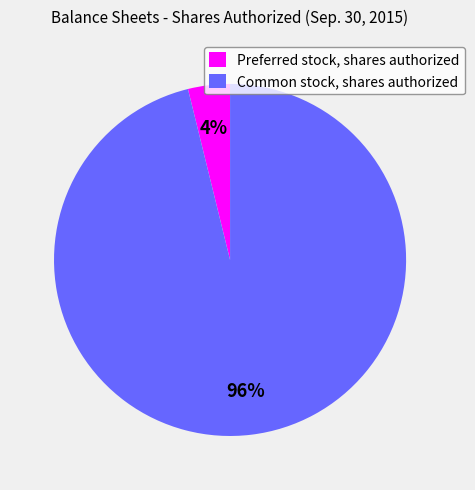

How many slices are in this pie chart?

2